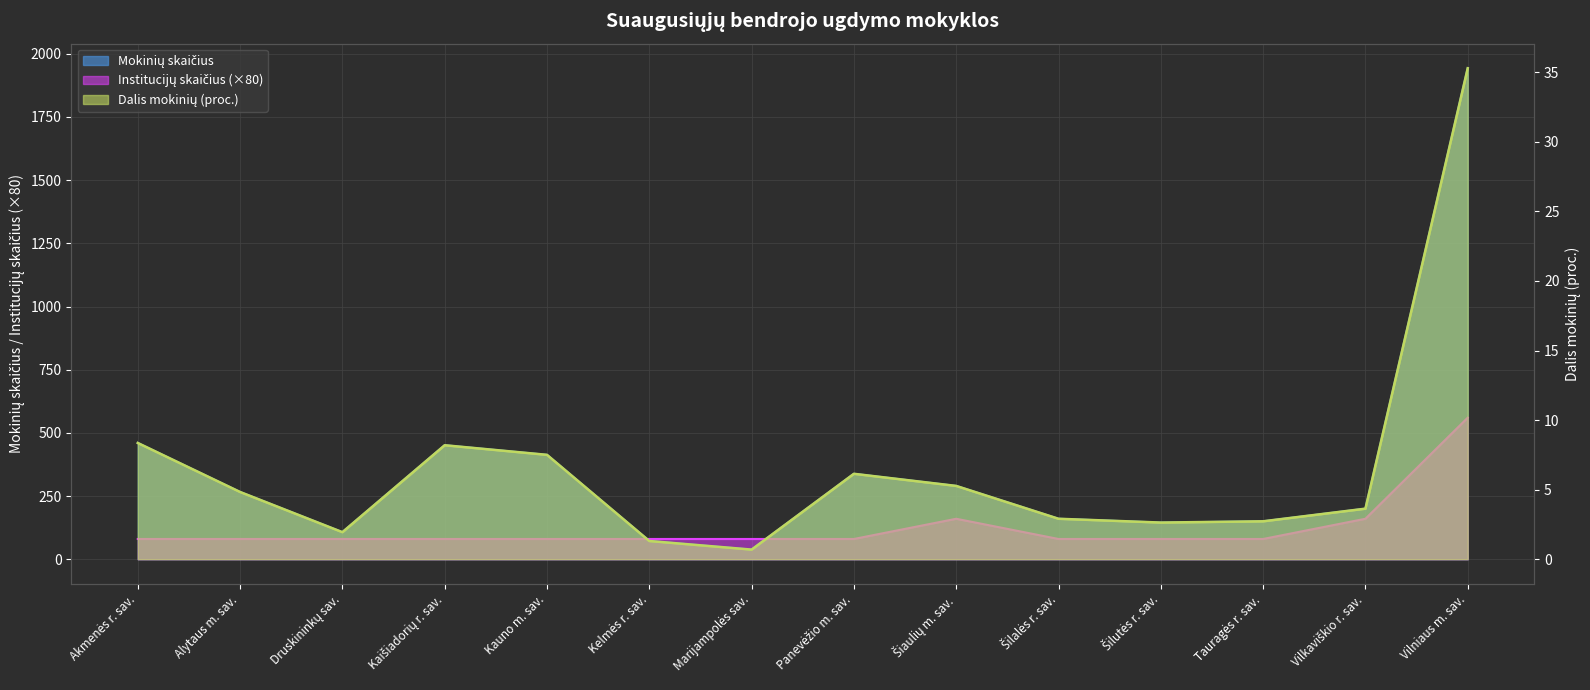

At Vilniaus m. sav., list the series in order from smallest to largest.

Dalis mokinių (proc.), Institucijų skaičius, Mokinių skaičius